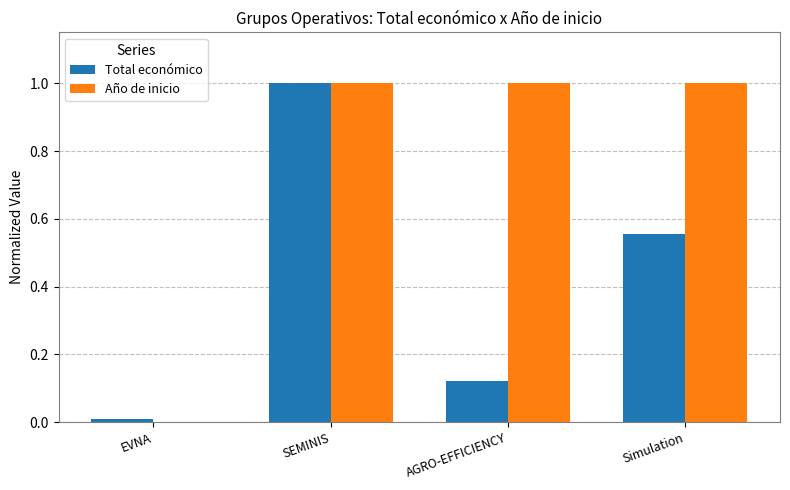

At which category is the sum across all series the highest?

SEMINIS